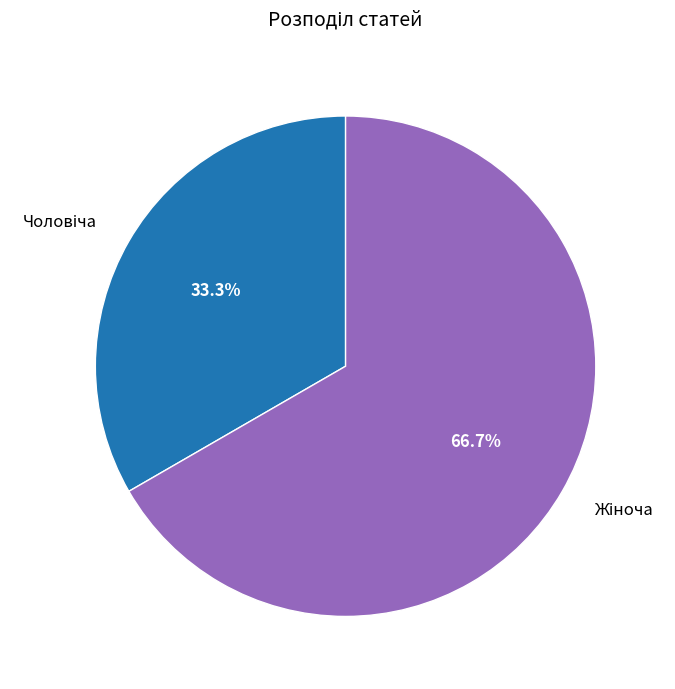

Does any single category account for the majority?

Yes